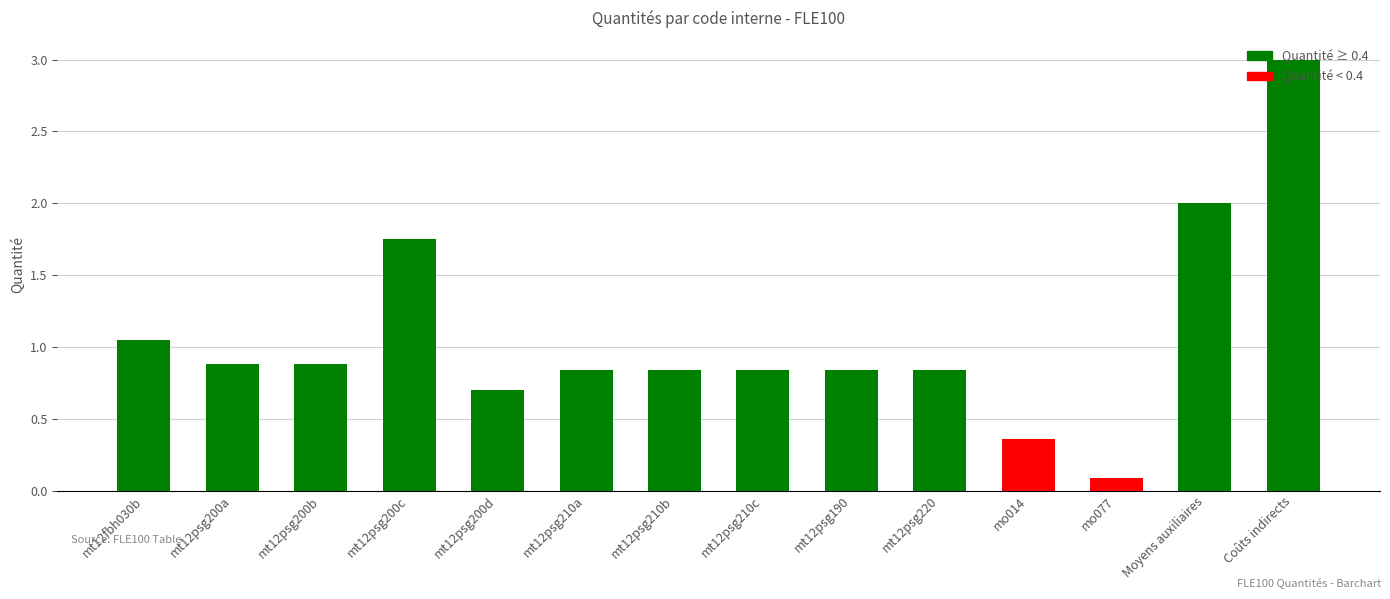

What is the label of the 5th bar from the right?

mt12psg220